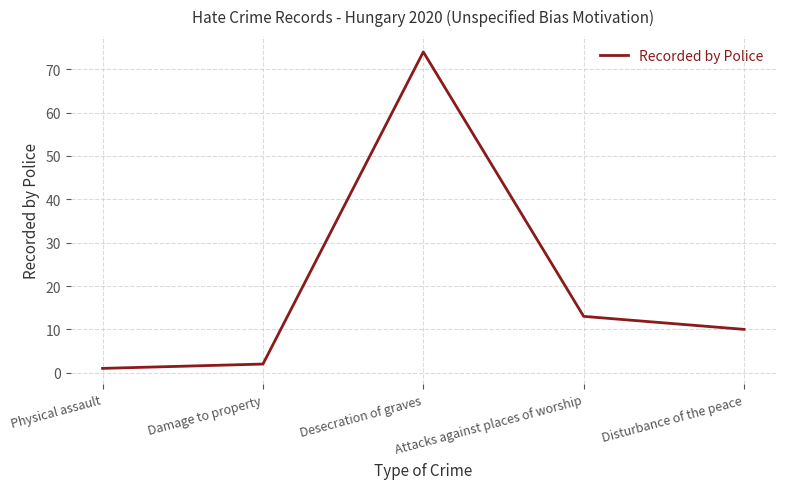

Reading right to left, extract all data points from this chart.

10	13	74	2	1